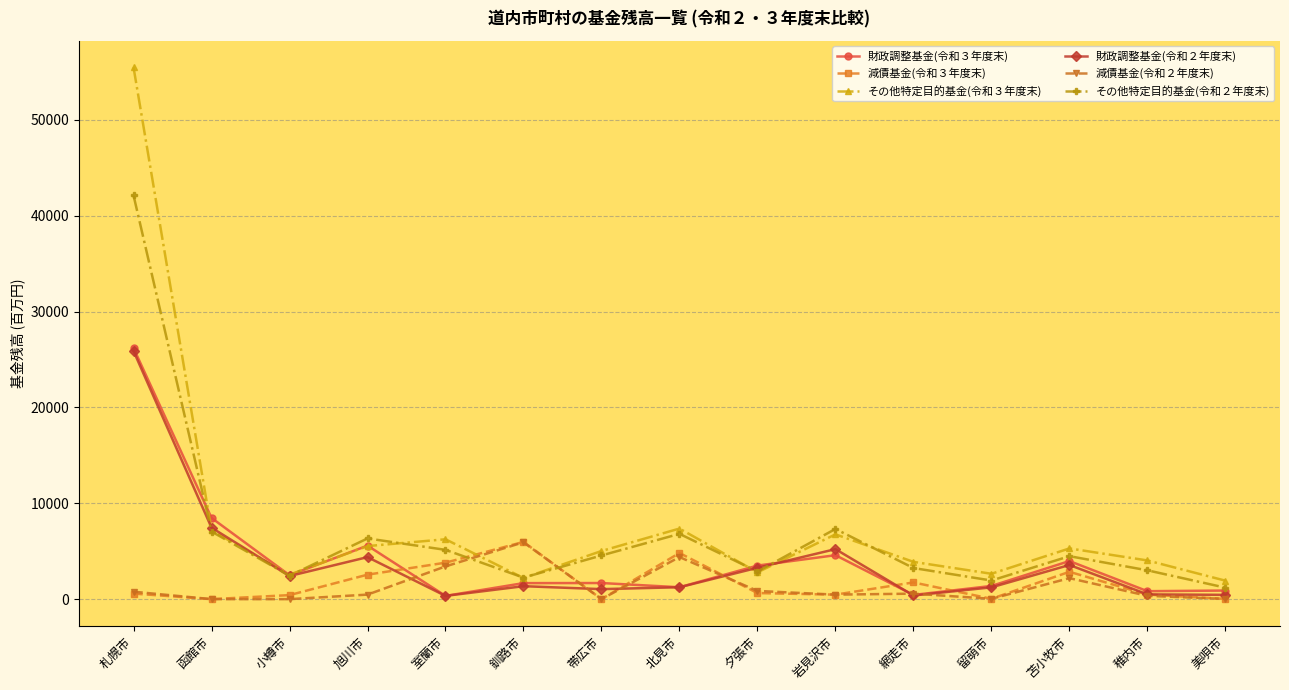

What is the difference between the その他特定目的基金(令和３年度末) values at 函館市 and 稚内市?

3128